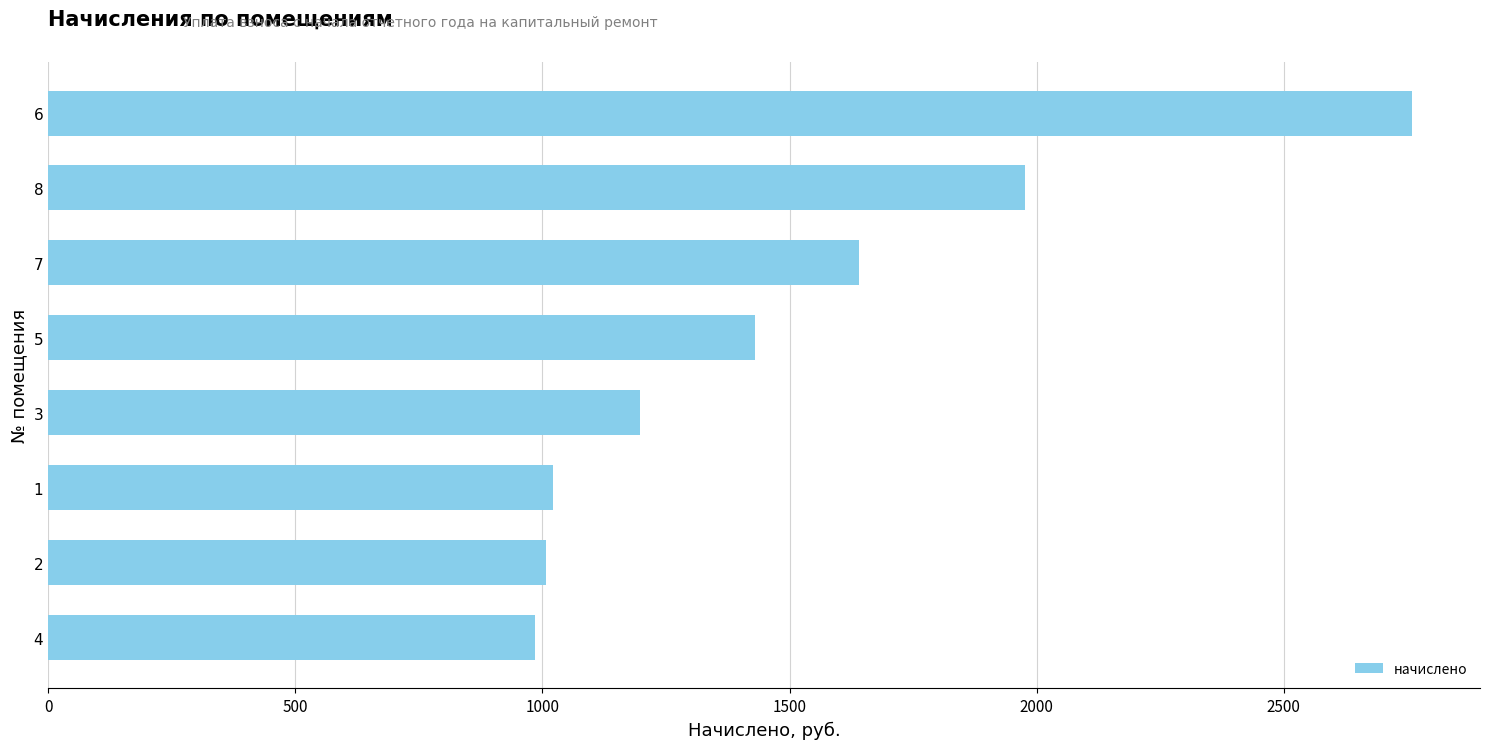

What is the smallest value displayed?

984.9